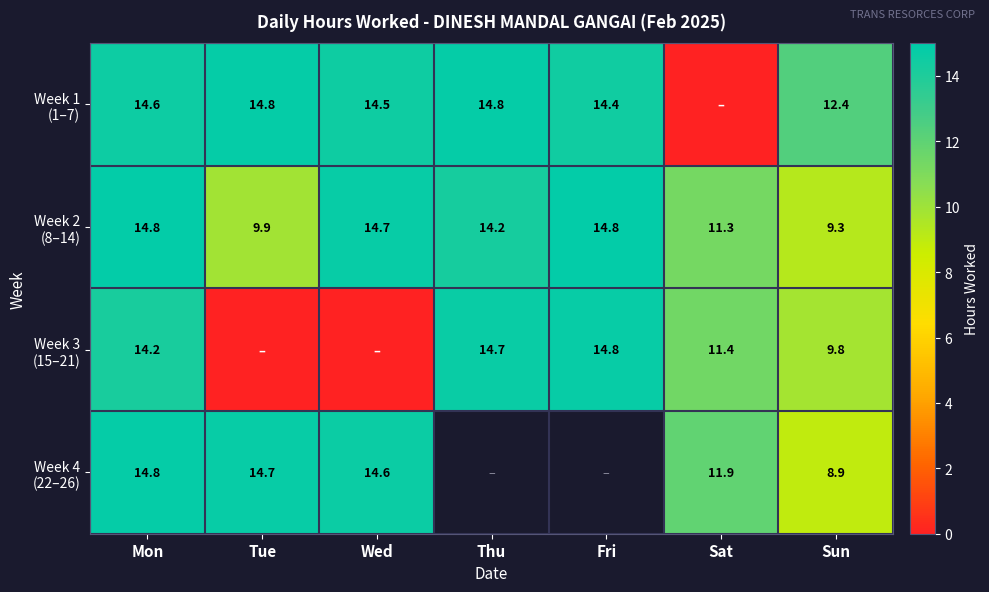

What is the difference between the maximum and minimum values in the Week 1 (1–7) series?

14.8